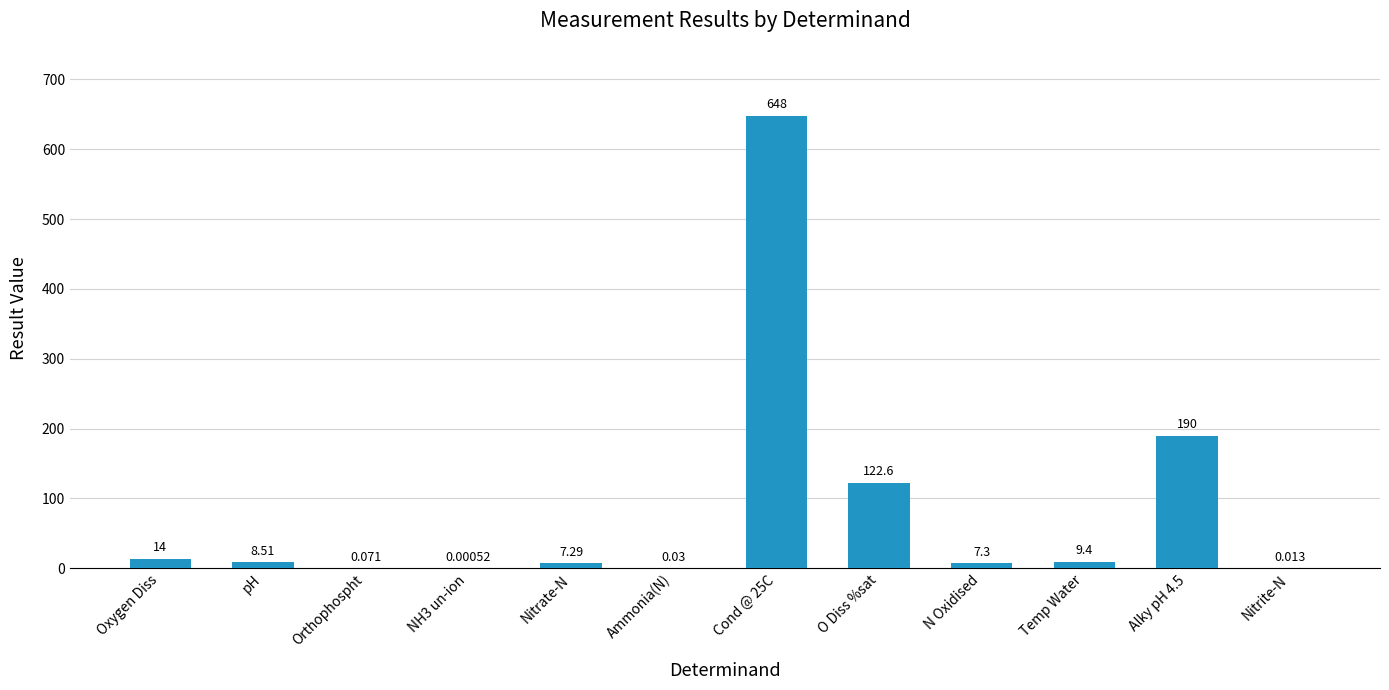

The chart shows a value of 8.5 at pH. True or false?

True